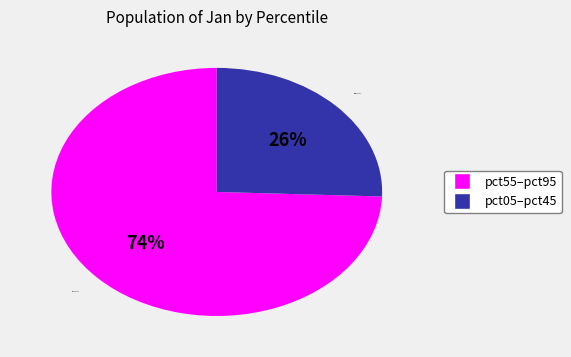

What is the smallest slice in the pie chart?

pct05–pct45